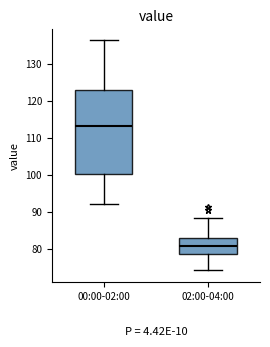

Reading left to right, transcribe this box plot: for each box, give where its median line is, the range the box spans, and where its two whiskers end, as read against the y-axis. The values are not printed on the chart, so give them approximately, as read against the axis.

00:00-02:00: median 113, box 100 to 123, whiskers 92 to 136
02:00-04:00: median 81, box 78 to 83, whiskers 74 to 88